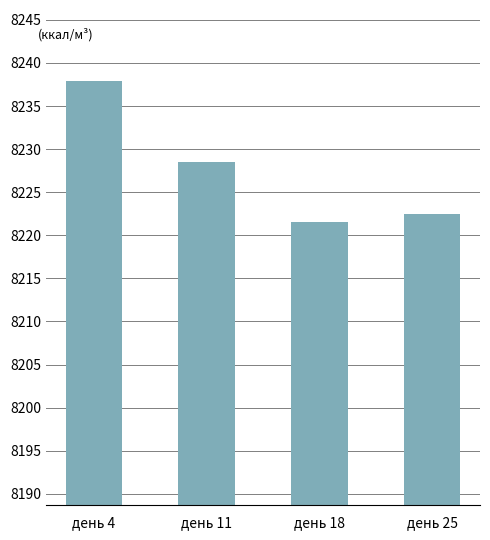

What is the difference between the values at день 11 and день 25?

6.1